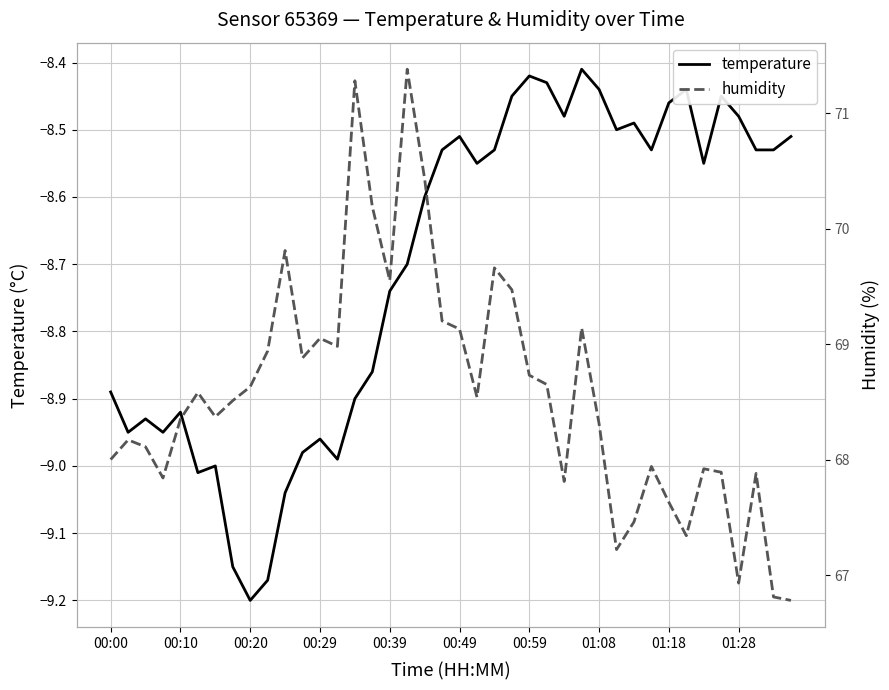

Rank the series by their maximum value, from highest to lowest.

humidity, temperature